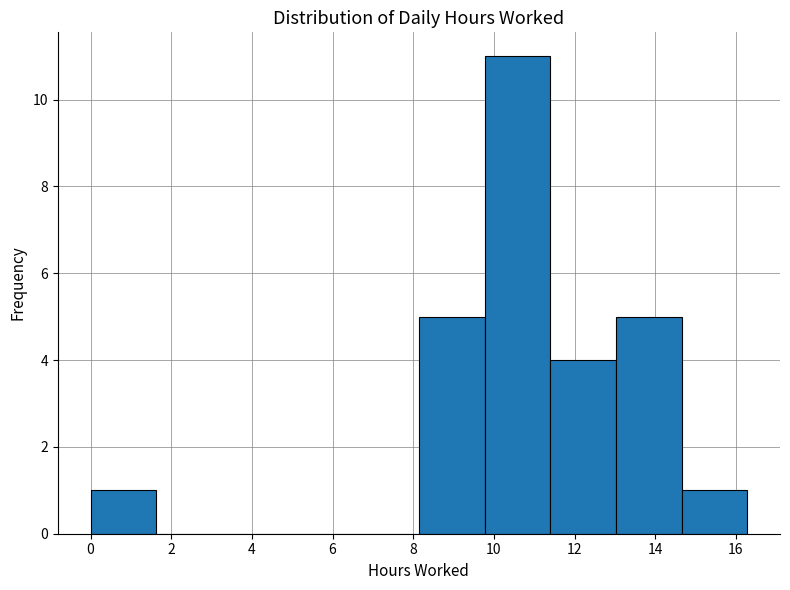

Which range on the x-axis has the tallest bar?

9.8 to 11.4